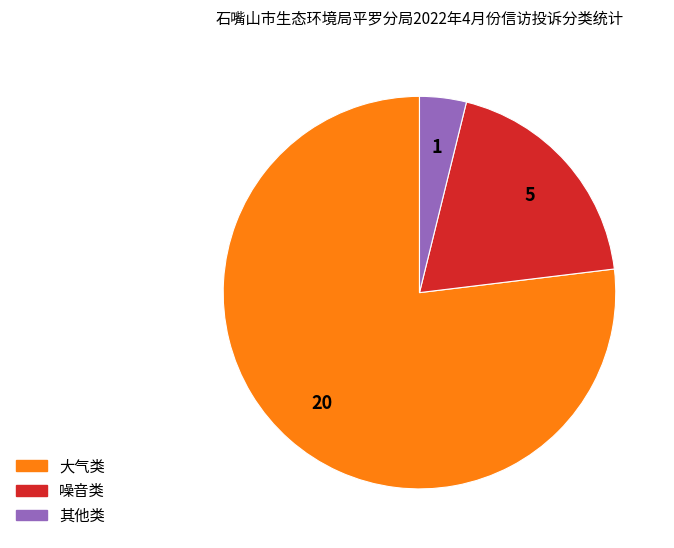

Count the number of slices in the pie.

3